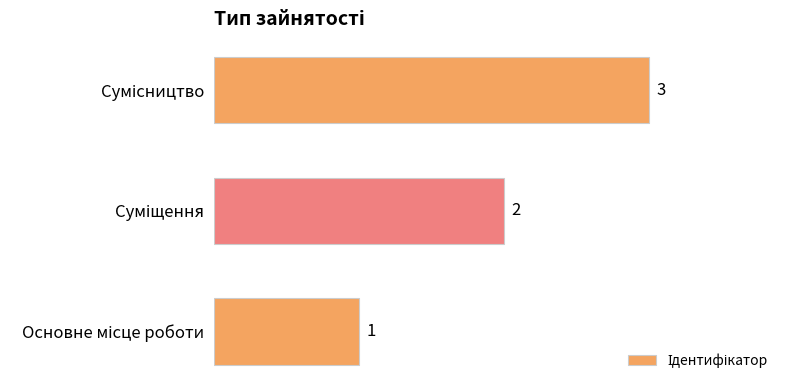

Count the values in the range 1 to 3.

3